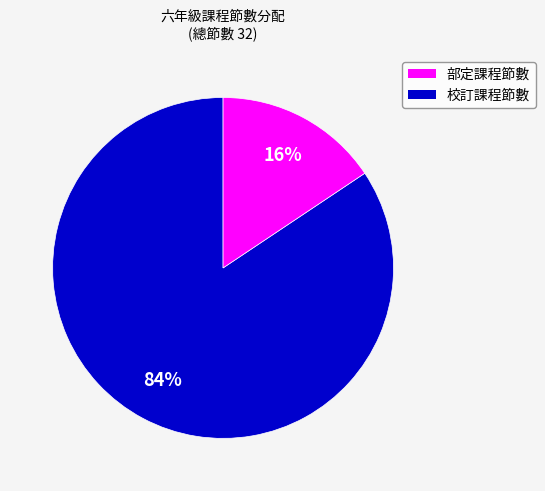

How many slices are in this pie chart?

2